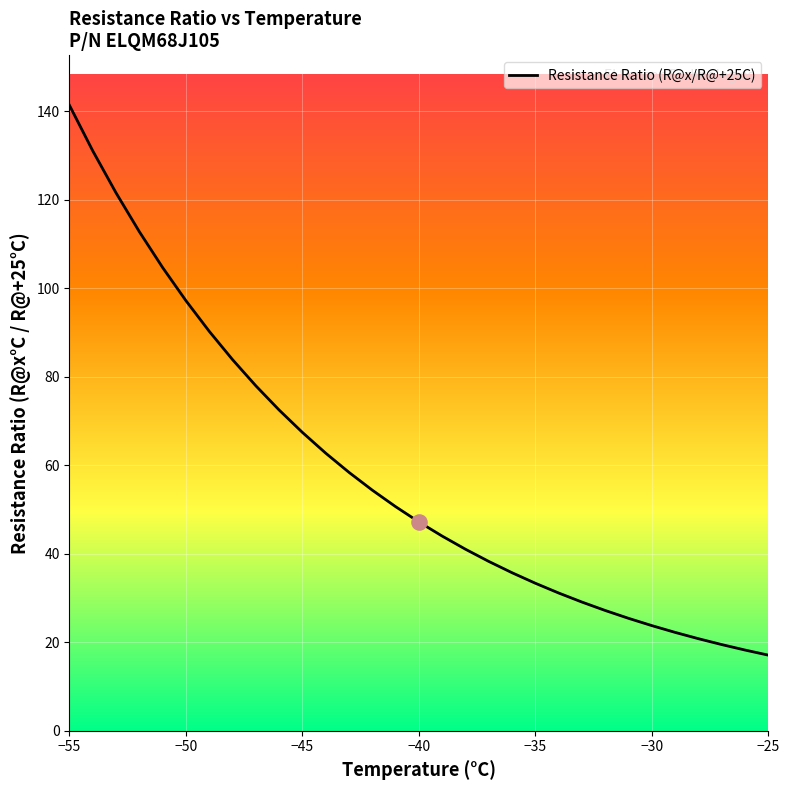

What is the difference between the maximum and minimum values?

124.3